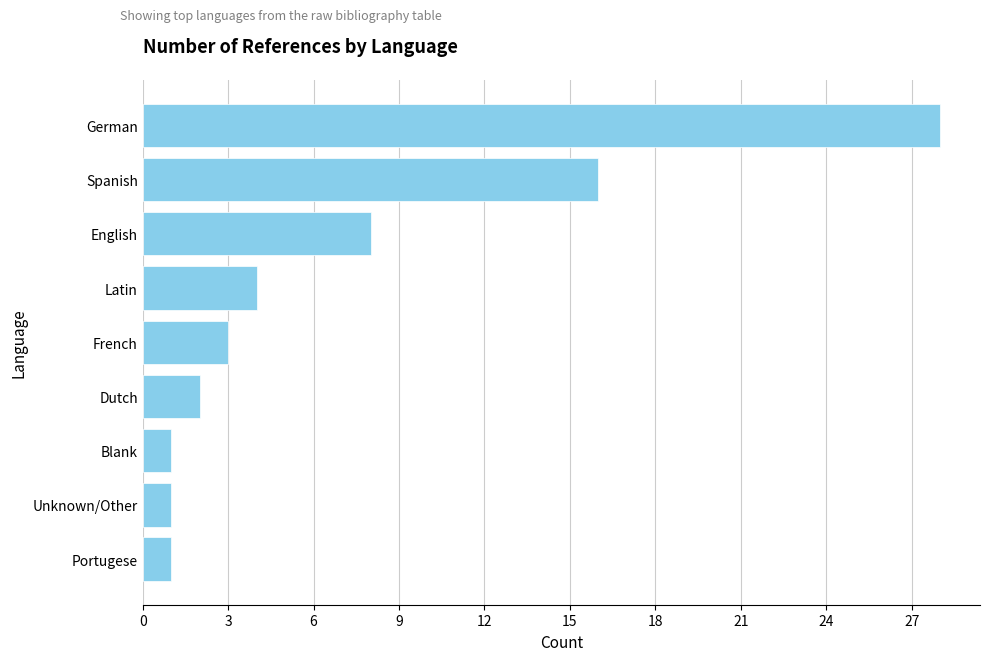

Reading top to bottom, transcribe all the data shown in this chart.

28	16	8	4	3	2	1	1	1